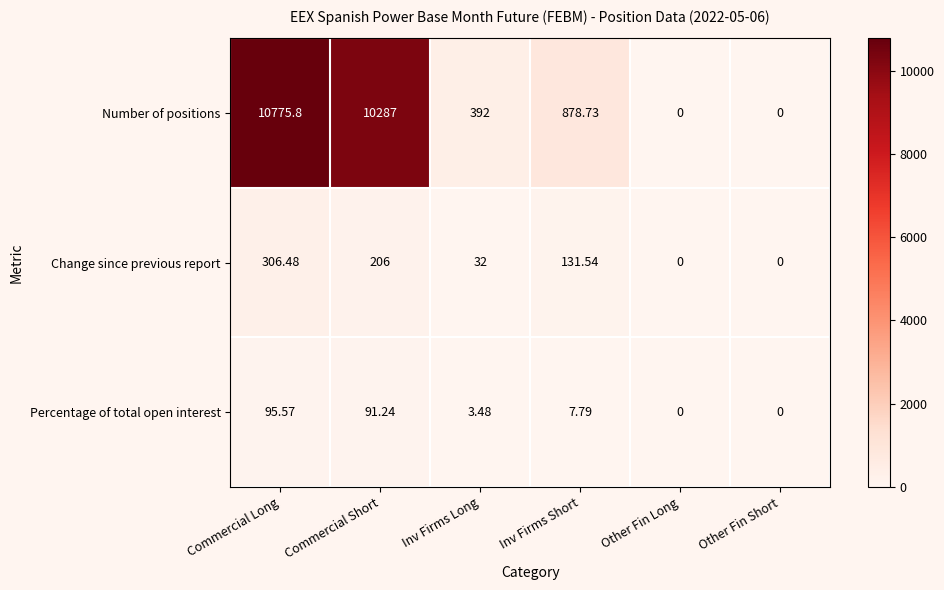

Which series has the largest total across all categories?

Number of positions